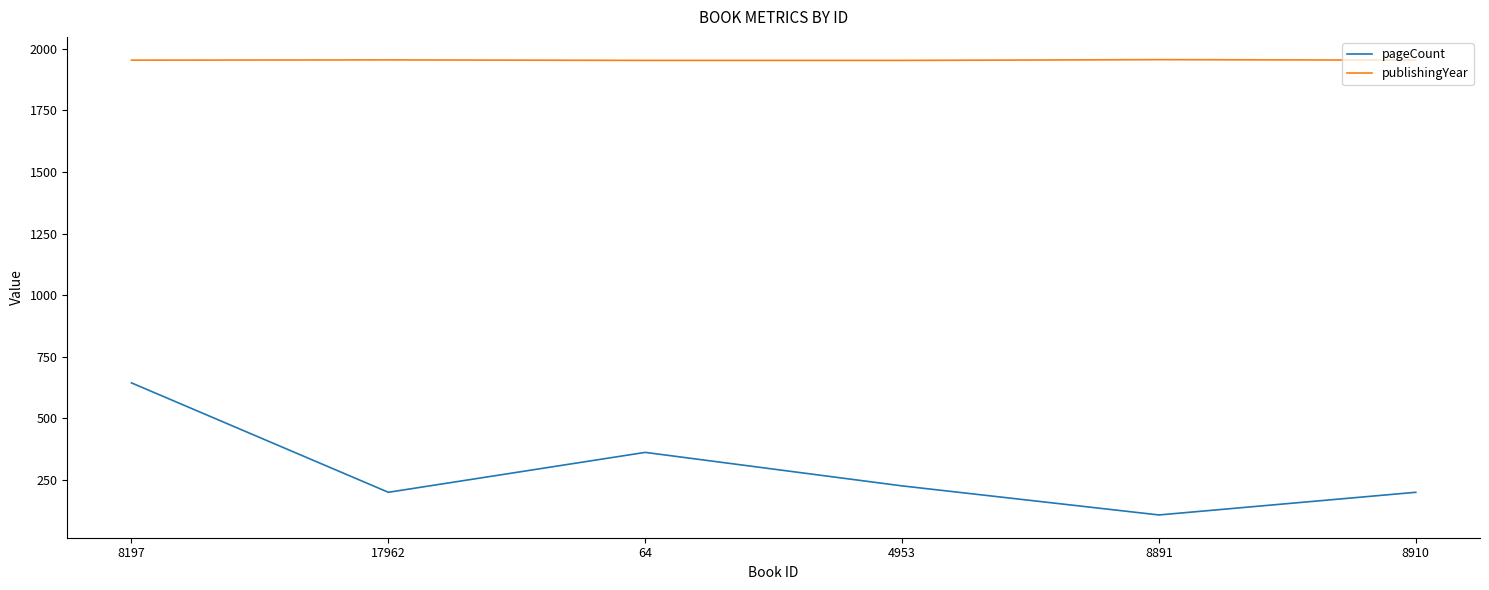

What is the difference between the second highest and minimum values in the publishingYear series?

2